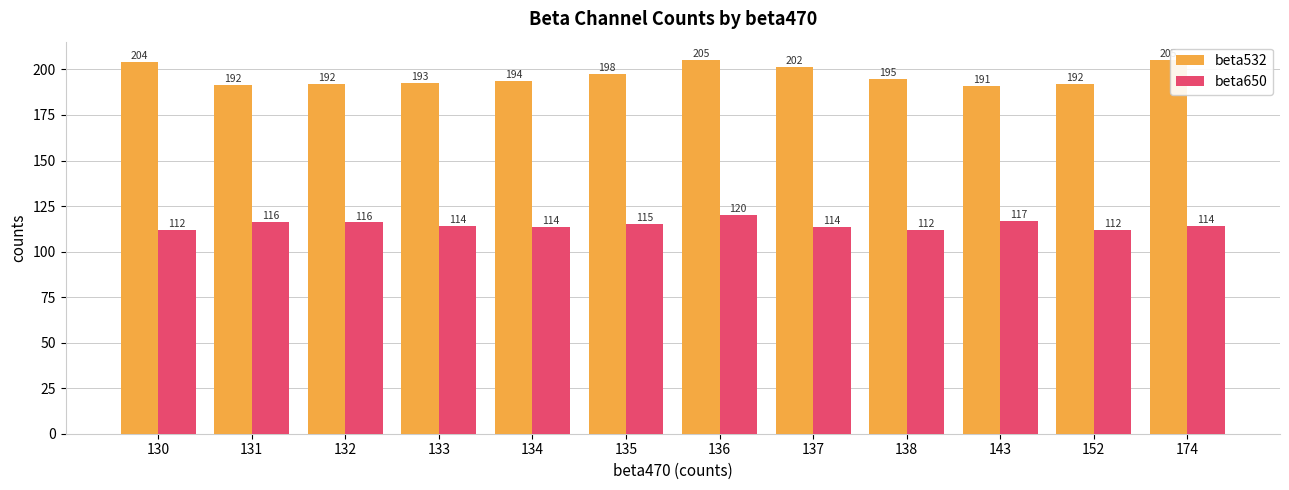

Are the bars horizontal?

No